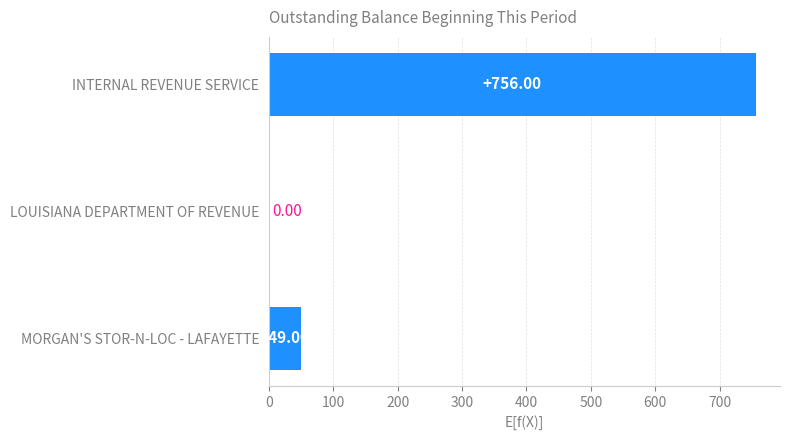

At which label is the value closest to 378?

MORGAN'S STOR-N-LOC - LAFAYETTE